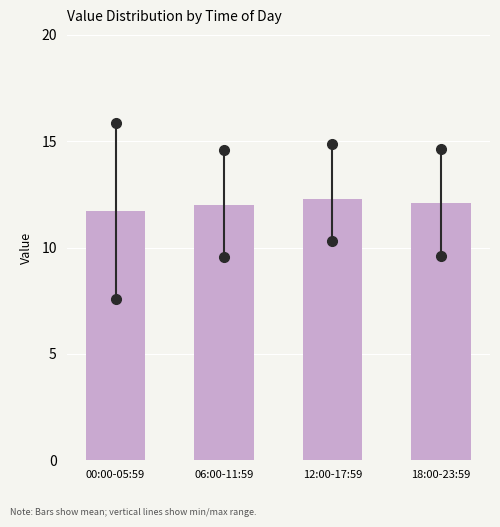

Reading left to right, what are all the values shown in this chart?

00:00-05:59=11.7	06:00-11:59=12.0	12:00-17:59=12.3	18:00-23:59=12.1